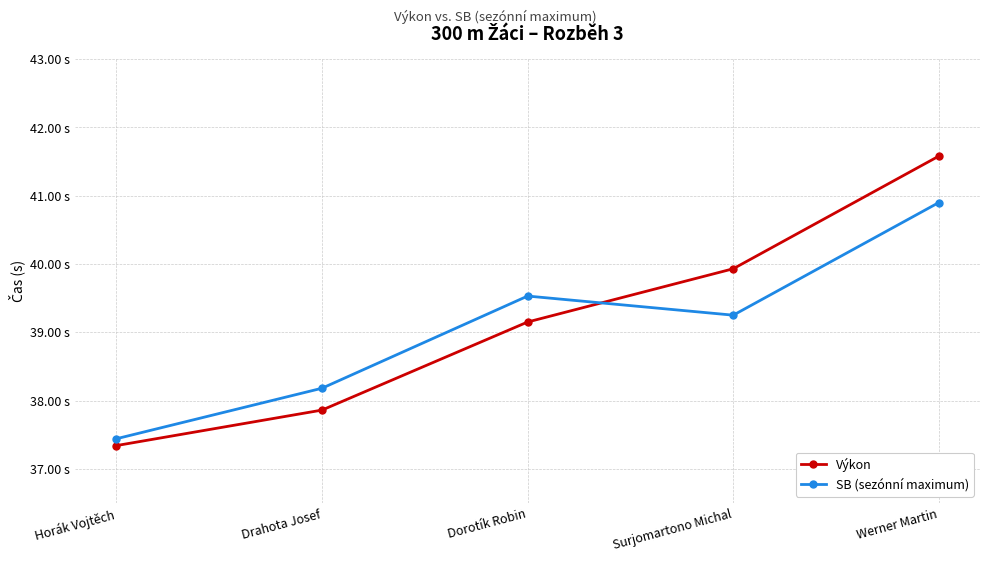

Which label corresponds to the largest value in the chart?

Werner Martin